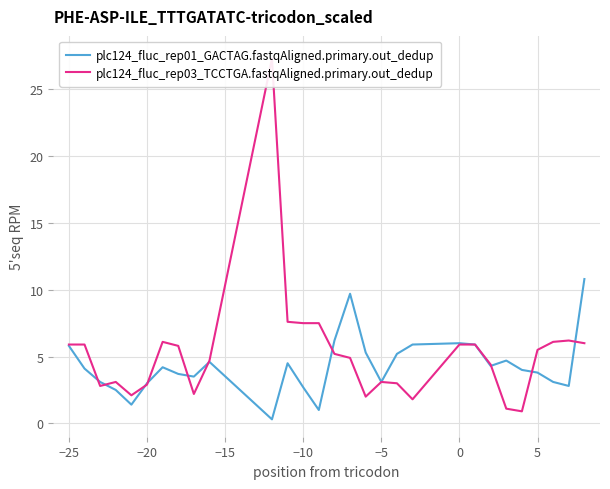

What is the smallest value displayed?

0.3